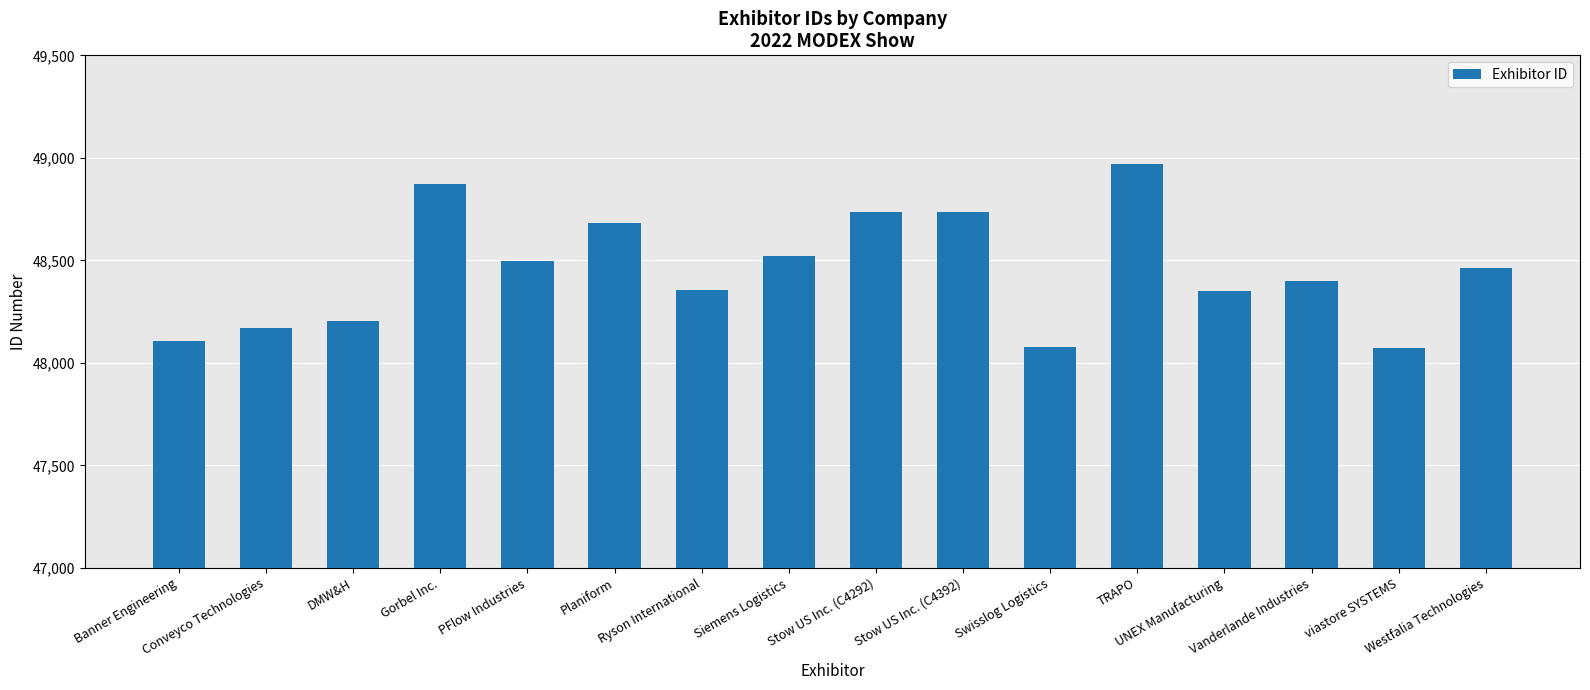

True or false: the data shows 14011 at Banner Engineering.

False